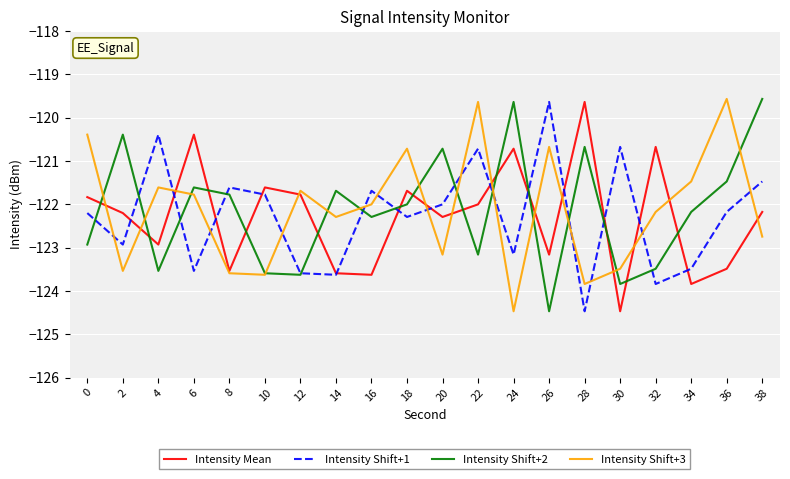

Which series changed the most between 2 and 32?

Intensity Shift+2